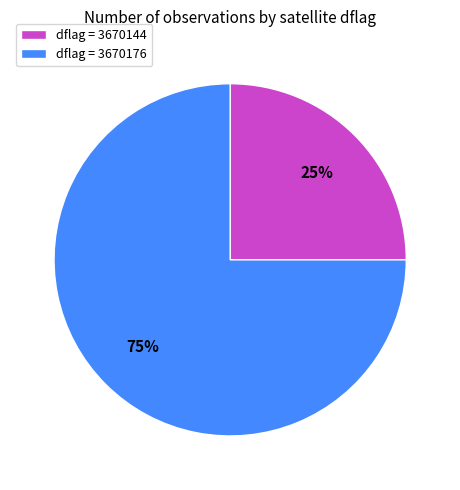

Is the sum of dflag = 3670176 and dflag = 3670144 greater than half?

Yes